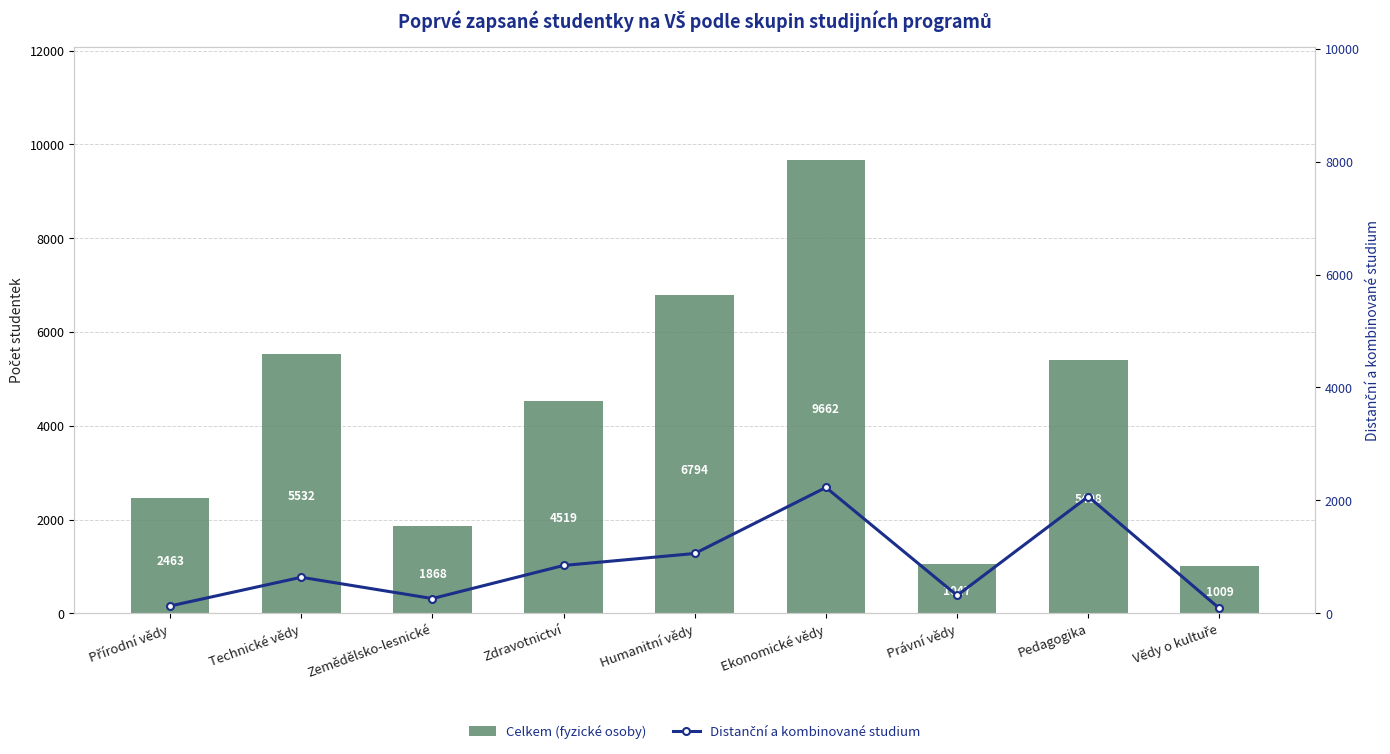

The Celkem (fyzické osoby) series shows 14070 at Ekonomické vědy. True or false?

False